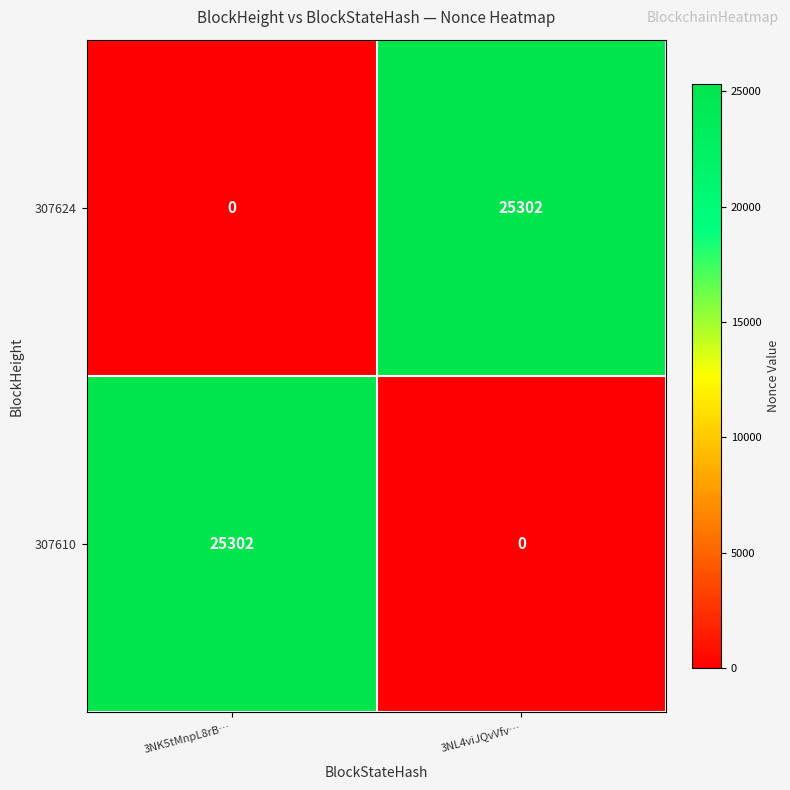

What is the difference between the highest and lowest values at 3NK5tMnpL8rB…?

25302